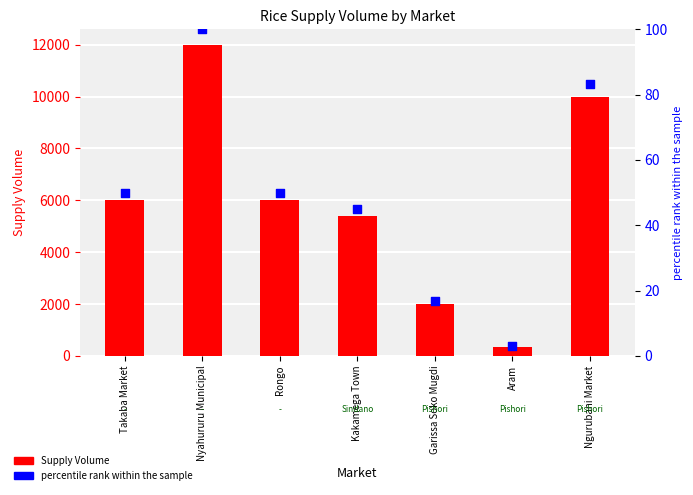

Which series reaches the maximum Y coordinate?

Supply Volume